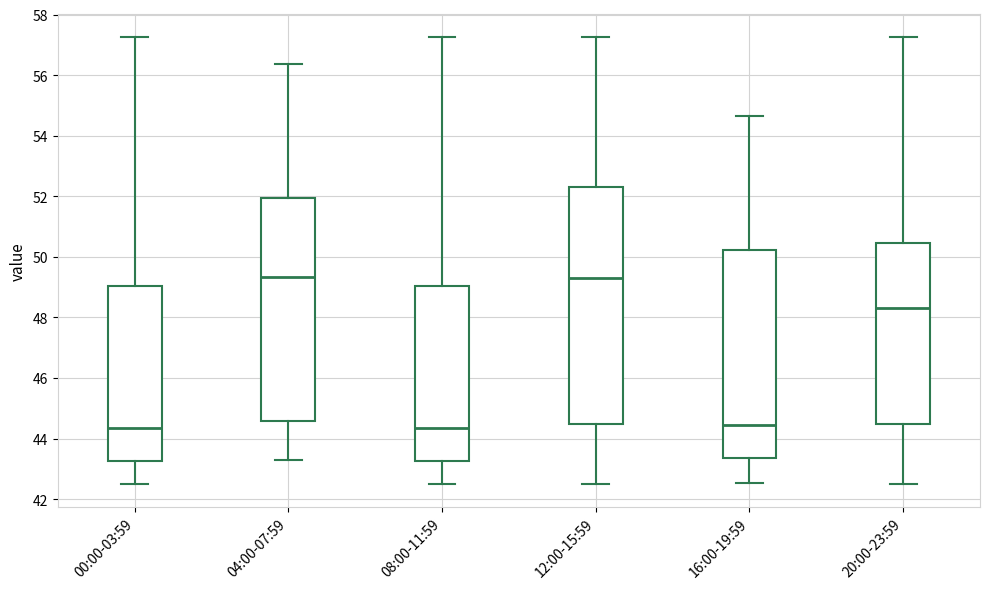

Reading left to right, transcribe this box plot: for each box, give where its median line is, the range the box spans, and where its two whiskers end, as read against the y-axis. The values are not printed on the chart, so give them approximately, as read against the axis.

00:00-03:59: median 44.4, box 43.2 to 49.0, whiskers 42.4 to 57.2
04:00-07:59: median 49.4, box 44.6 to 52.0, whiskers 43.4 to 56.4
08:00-11:59: median 44.4, box 43.2 to 49.0, whiskers 42.4 to 57.2
12:00-15:59: median 49.4, box 44.4 to 52.4, whiskers 42.4 to 57.2
16:00-19:59: median 44.4, box 43.4 to 50.2, whiskers 42.6 to 54.6
20:00-23:59: median 48.2, box 44.4 to 50.4, whiskers 42.4 to 57.2